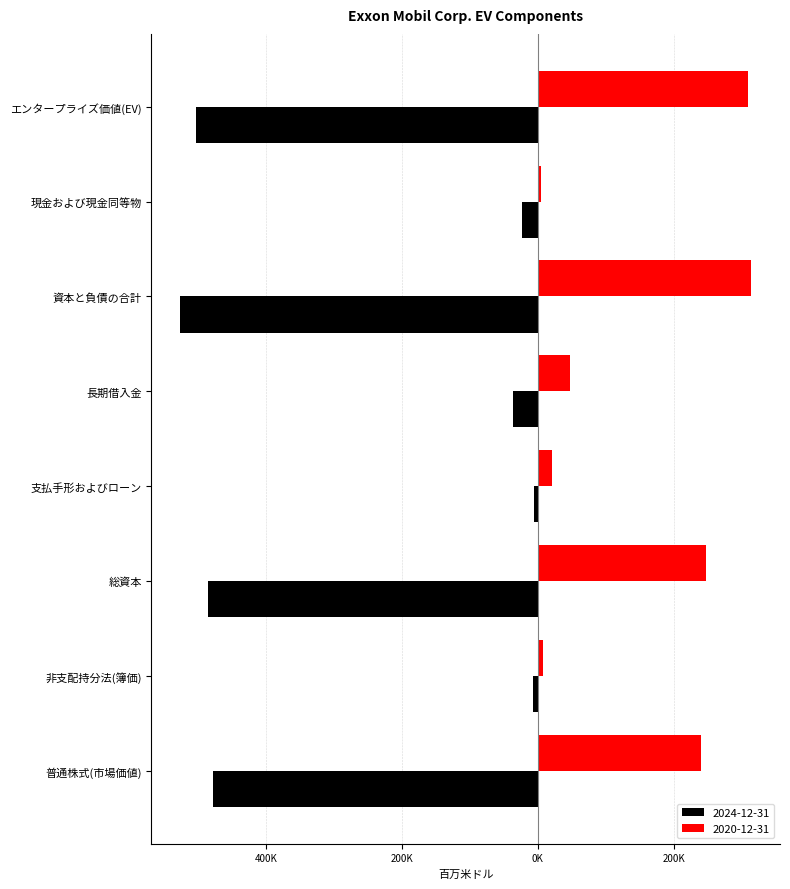

What are all the series names shown in the legend?

2024-12-31, 2020-12-31